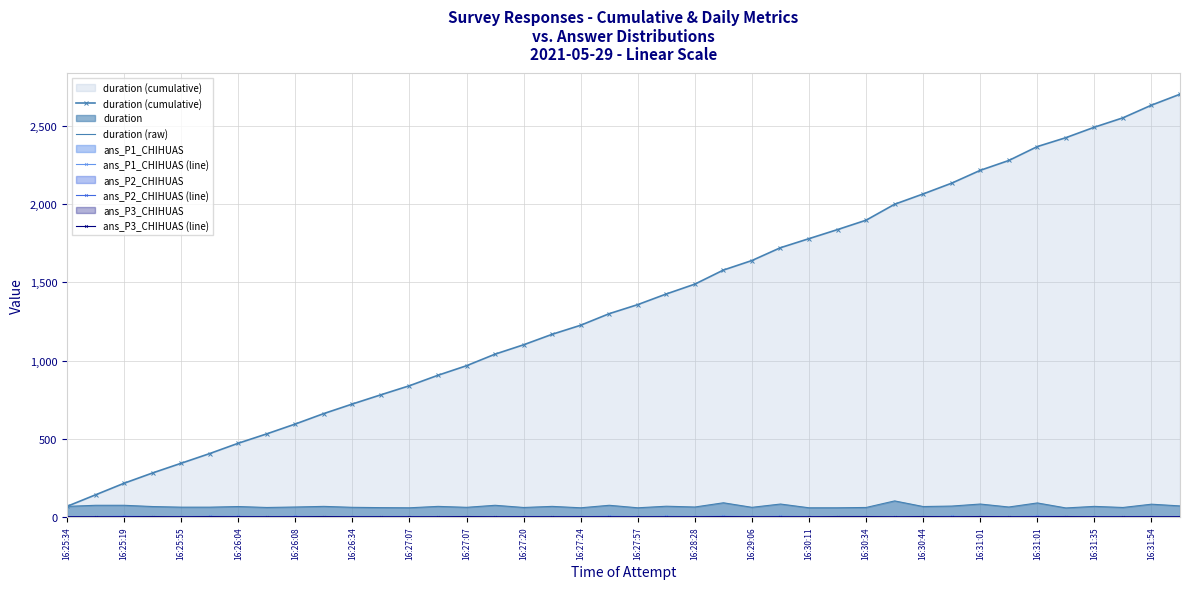

What is the difference between the highest and lowest values at 16:25:19?

214